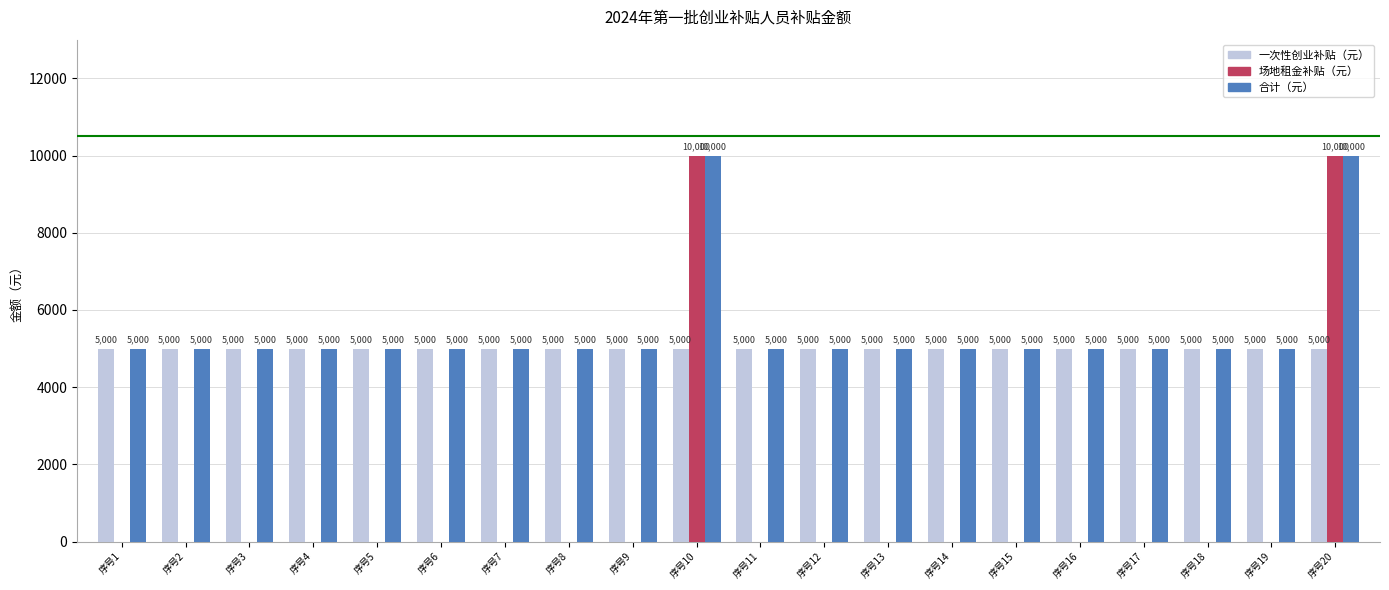

Reading left to right, list all the values displayed in this chart.

一次性创业补贴（元）: 序号1=5000	序号2=5000	序号3=5000	序号4=5000	序号5=5000	序号6=5000	序号7=5000	序号8=5000	序号9=5000	序号10=5000	序号11=5000	序号12=5000	序号13=5000	序号14=5000	序号15=5000	序号16=5000	序号17=5000	序号18=5000	序号19=5000	序号20=5000
场地租金补贴（元）: 序号1=0	序号2=0	序号3=0	序号4=0	序号5=0	序号6=0	序号7=0	序号8=0	序号9=0	序号10=10000	序号11=0	序号12=0	序号13=0	序号14=0	序号15=0	序号16=0	序号17=0	序号18=0	序号19=0	序号20=10000
合计（元）: 序号1=5000	序号2=5000	序号3=5000	序号4=5000	序号5=5000	序号6=5000	序号7=5000	序号8=5000	序号9=5000	序号10=10000	序号11=5000	序号12=5000	序号13=5000	序号14=5000	序号15=5000	序号16=5000	序号17=5000	序号18=5000	序号19=5000	序号20=10000